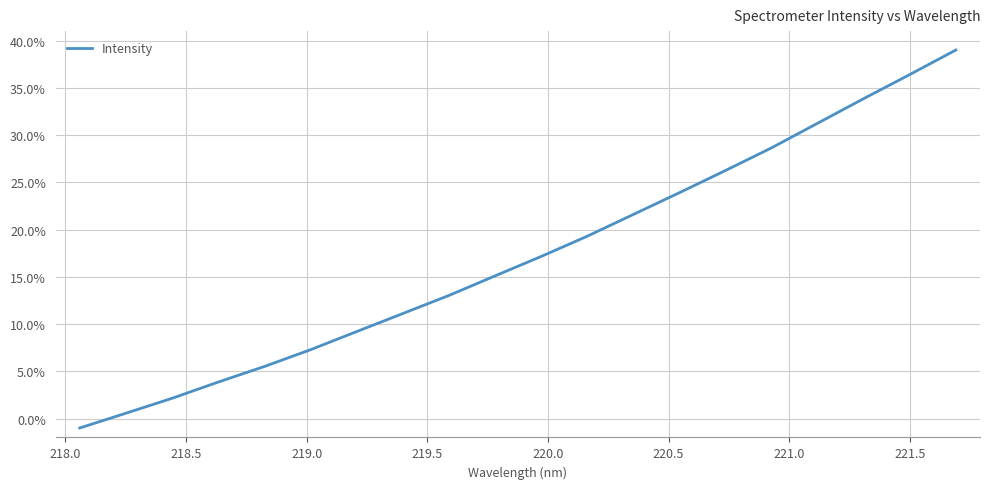

What is the maximum value shown in the chart?

0.4